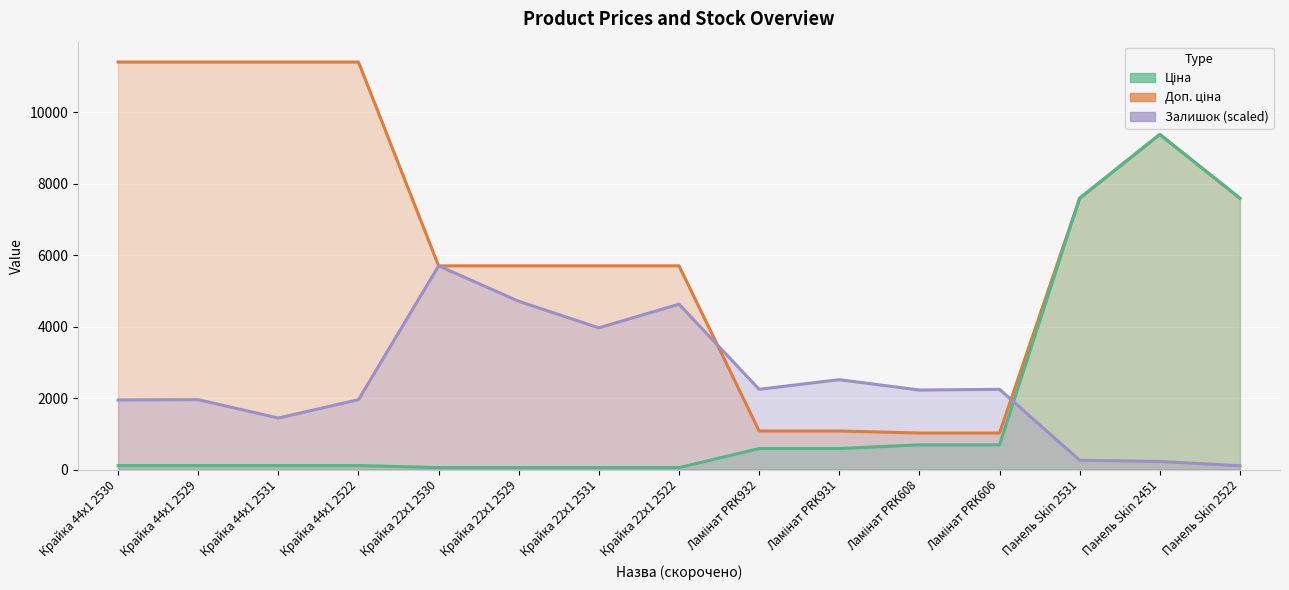

What is the difference between the maximum and minimum values in the Залишок series?

5597.0